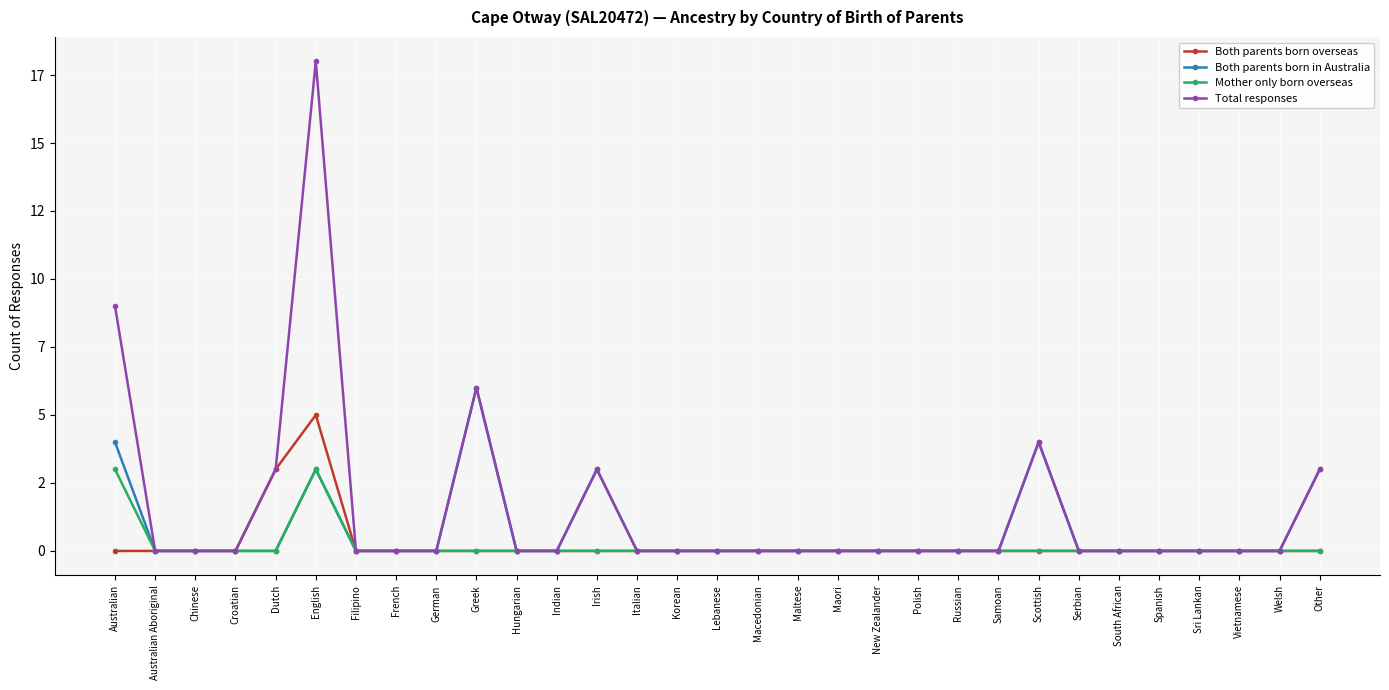

How many interior local peaks does the Both parents born overseas series have?

1